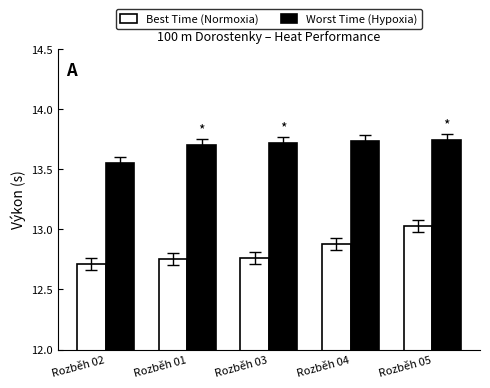

The Worst Time (Hypoxia) series shows 3.3 at Rozběh 04. True or false?

False